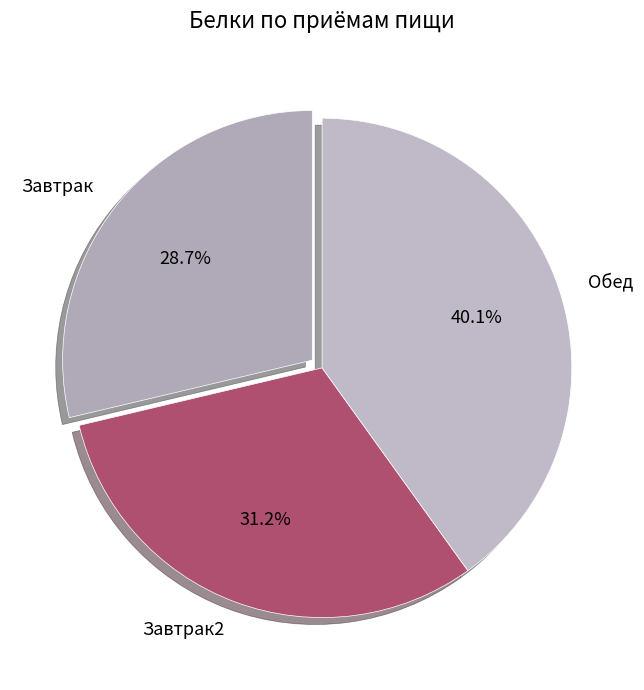

Count the number of slices in the pie.

3